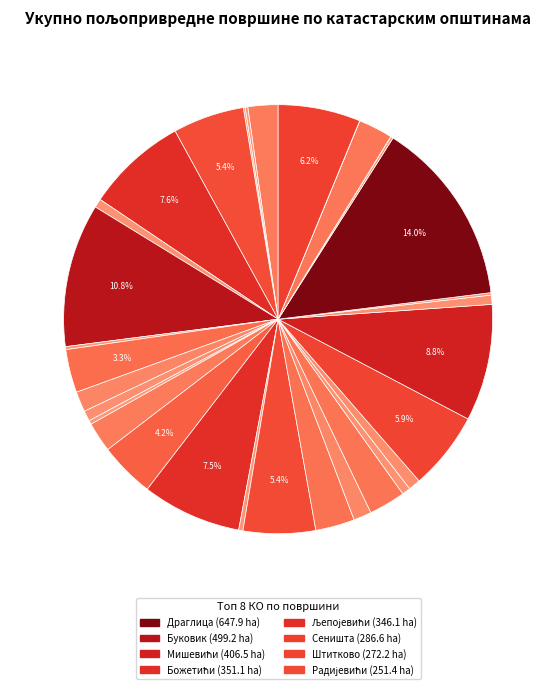

To the nearest percent, what is the difference between the largest and smallest slice percentages?

14%